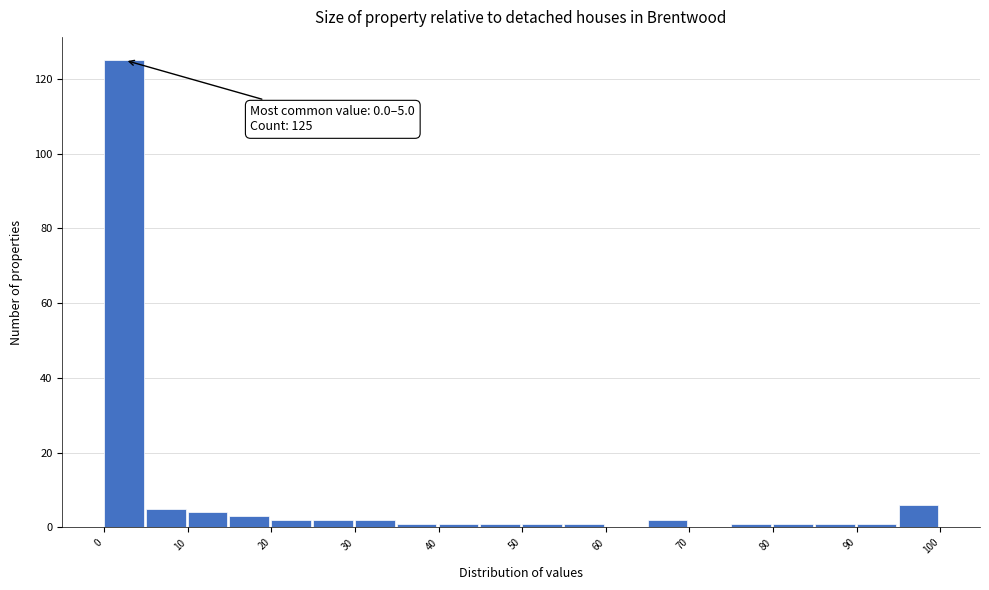

Over which range of the x-axis is the bar tallest?

0 to 5